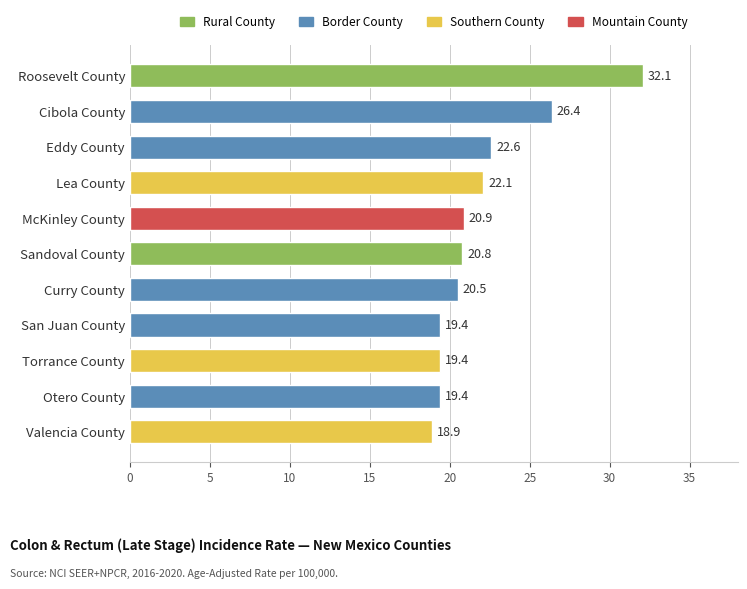

What is the change in value from Roosevelt County to Curry County?

-11.6